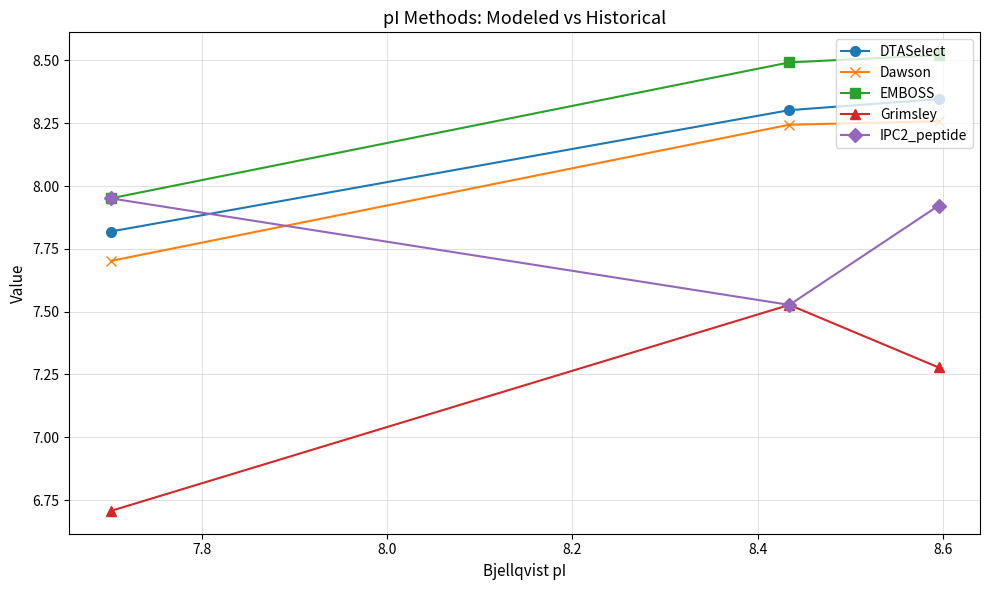

Which series has the largest total across all categories?

EMBOSS